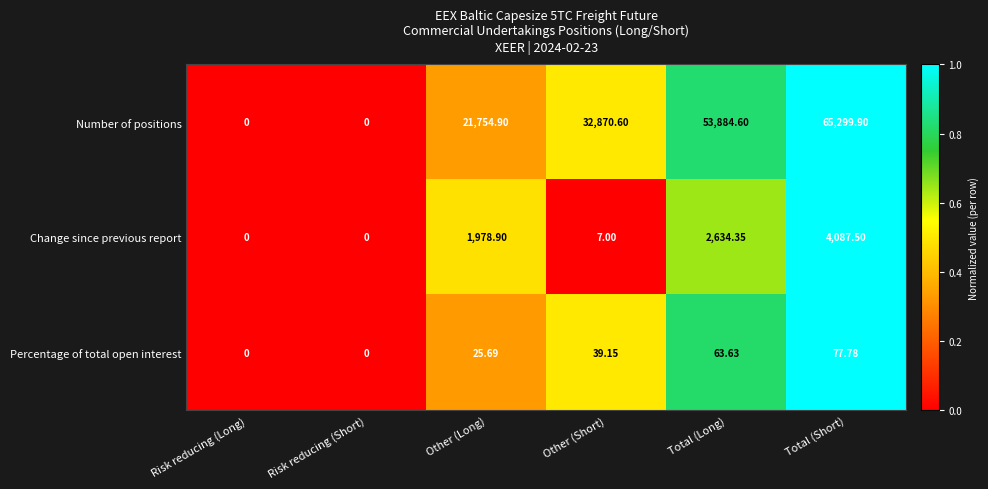

Rank the series at Total (Long) from highest to lowest value.

Number of positions, Change since previous report, Percentage of total open interest